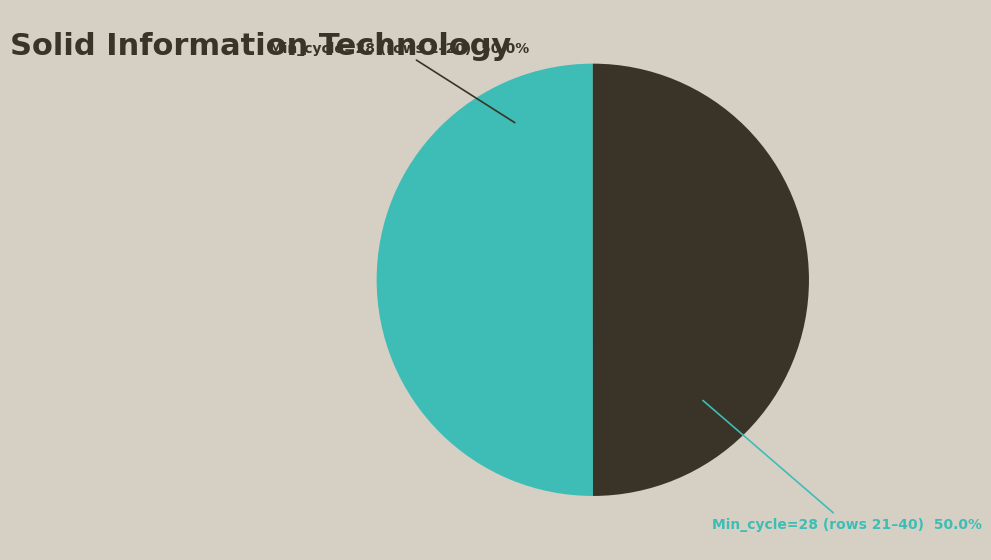

Count the number of slices in the pie.

2